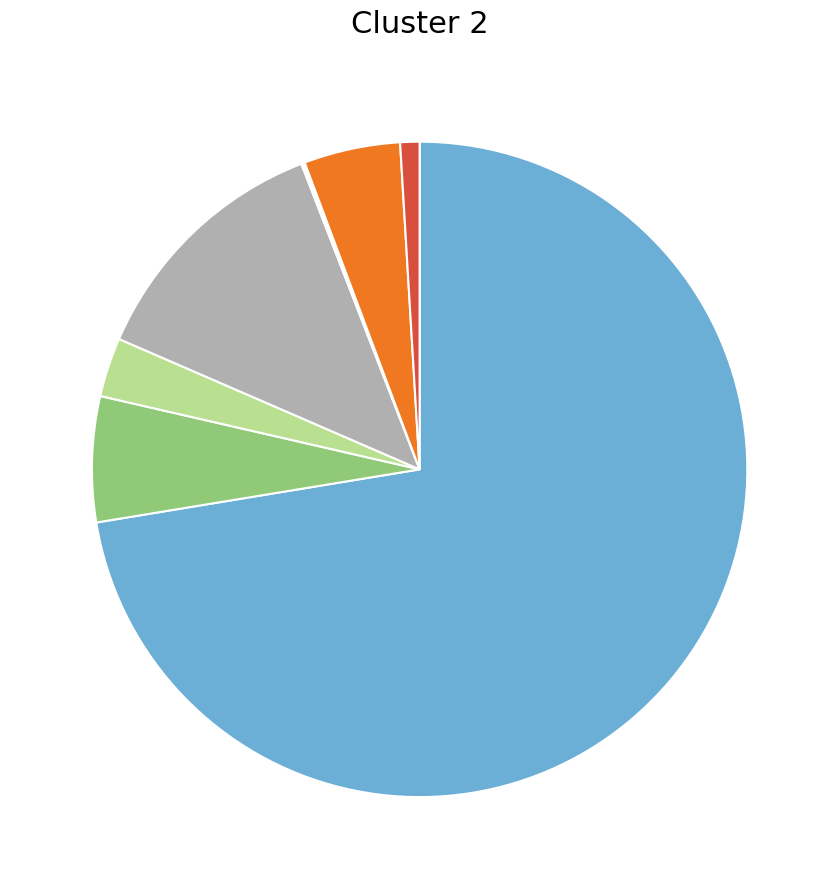

Is there any slice that represents more than half of the pie?

Yes